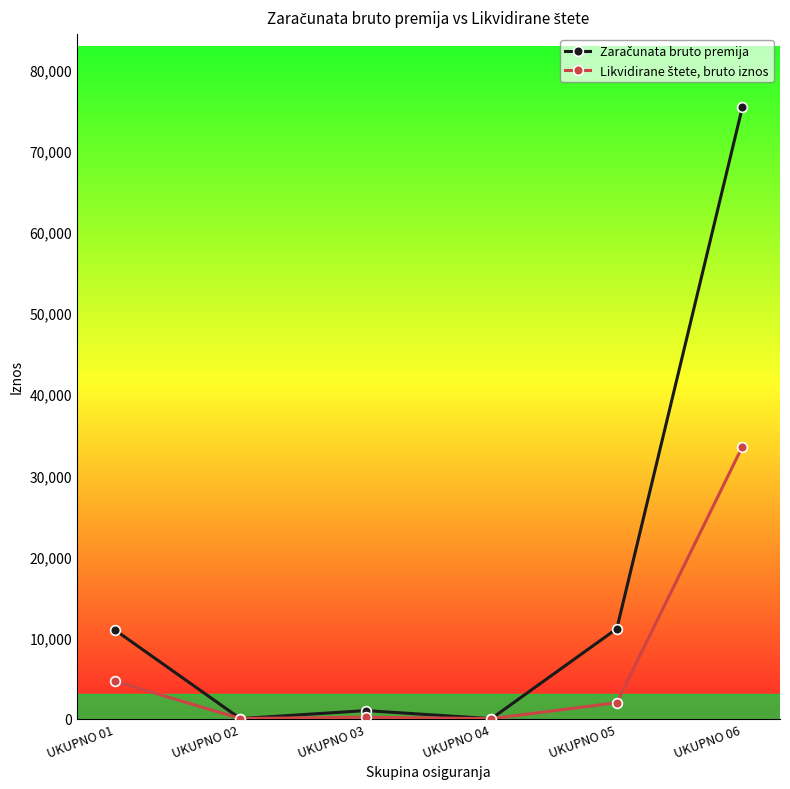

At how many categories does at least one series exceed 39970?

1